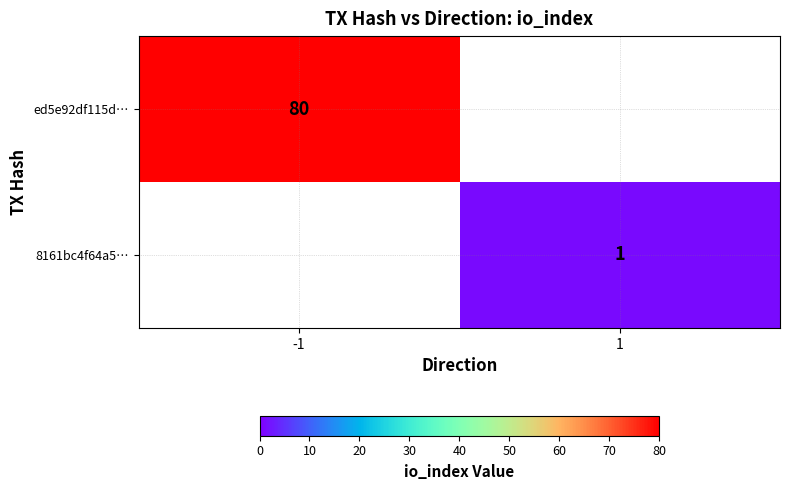

At which category does the chart reach its peak across all series?

-1